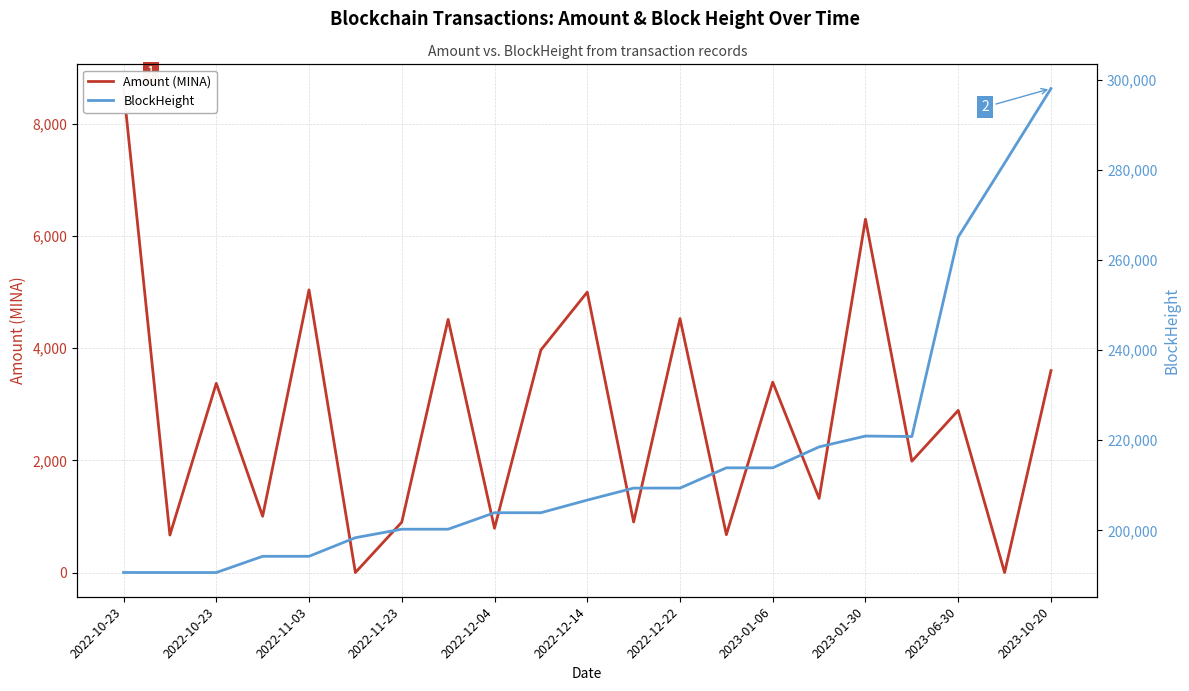

True or false: Amount (MINA) and BlockHeight cross at least once.

False